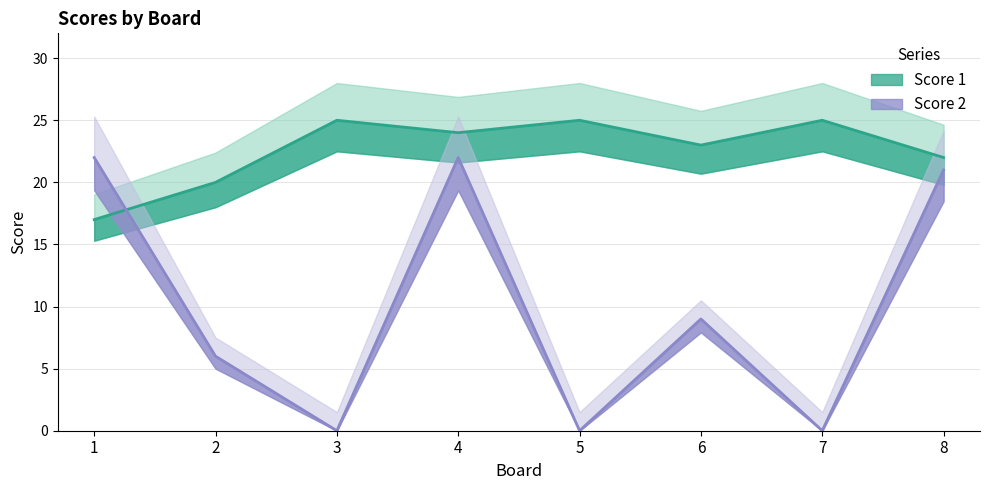

True or false: Score 2 and Score 1 cross at least once.

True